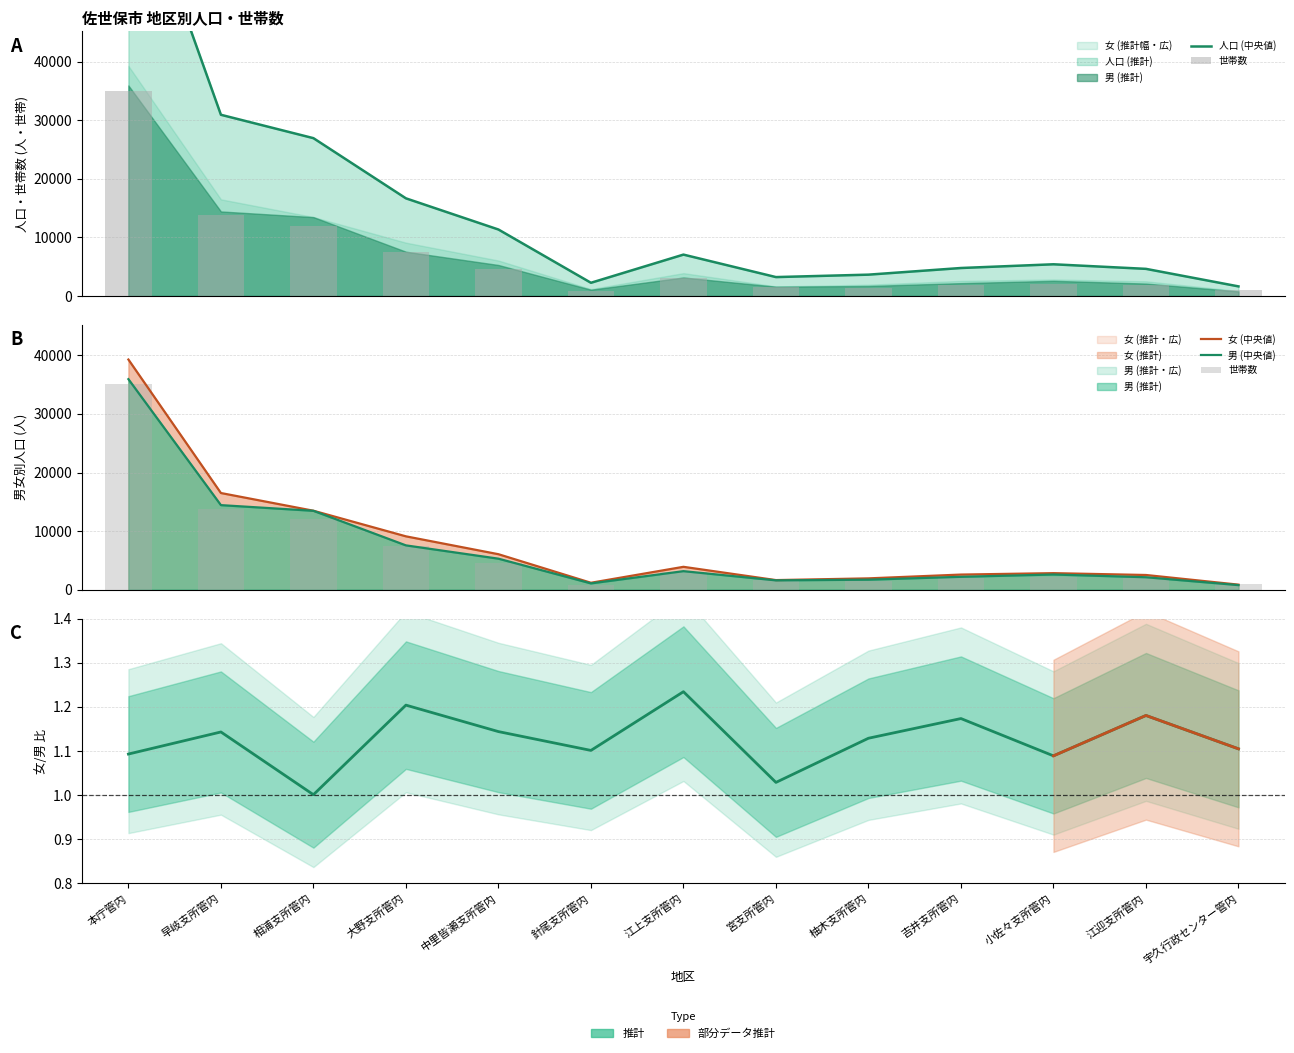

The value of 女 at 吉井支所管内 is 2582. True or false?

True